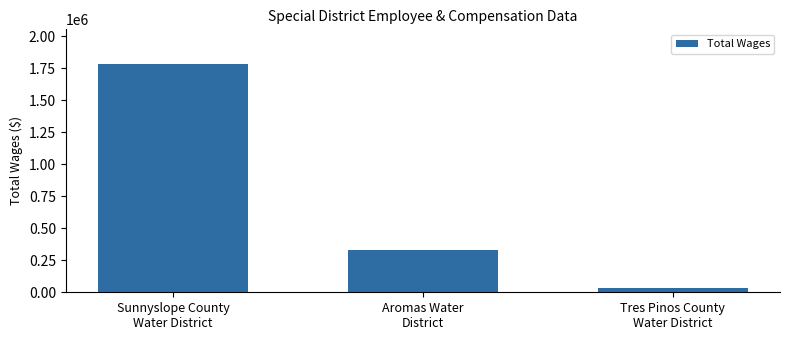

Rank the categories by value from lowest to highest.

Tres Pinos County
Water District, Aromas Water
District, Sunnyslope County
Water District